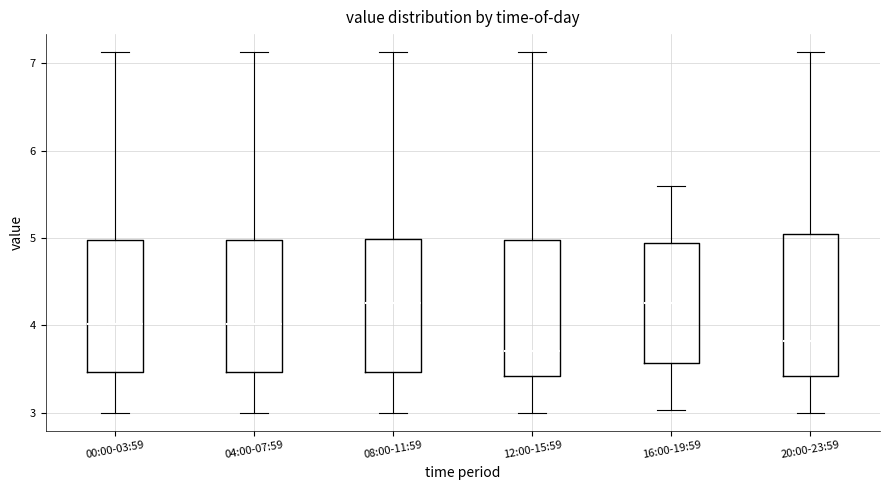

Which box's median line is the lowest?

12:00-15:59